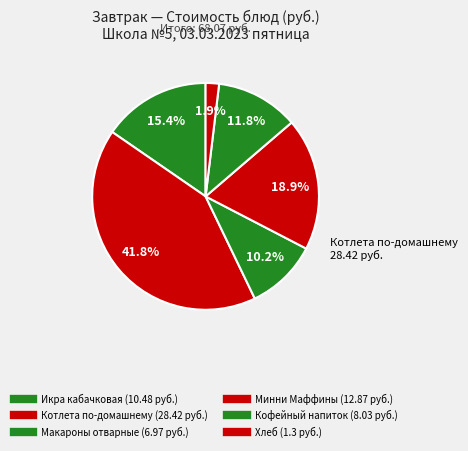

Does Кофейный напиток represent more than half of the total?

No